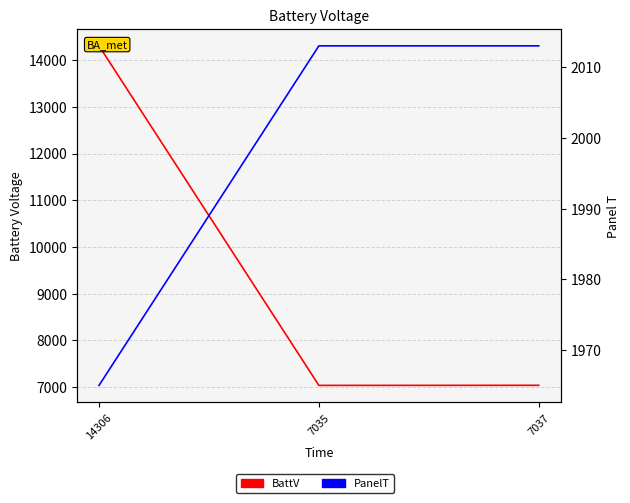

How many data points does each series have?

3